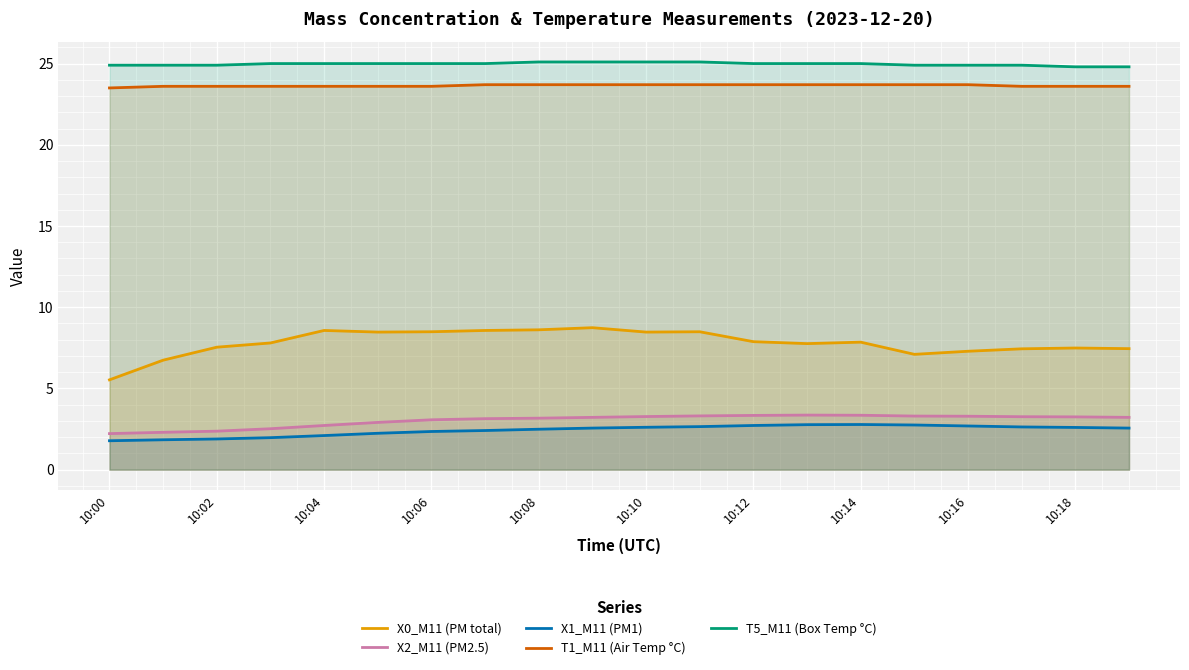

List the series in order of their peak value, lowest first.

X1_M11 (PM1), X2_M11 (PM2.5), X0_M11 (PM total), T1_M11 (Air Temp °C), T5_M11 (Box Temp °C)